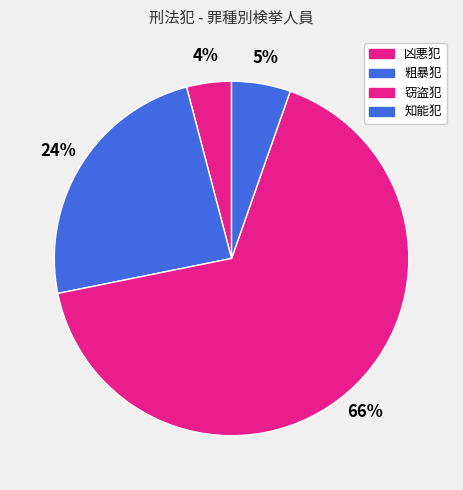

Count the number of slices in the pie.

4